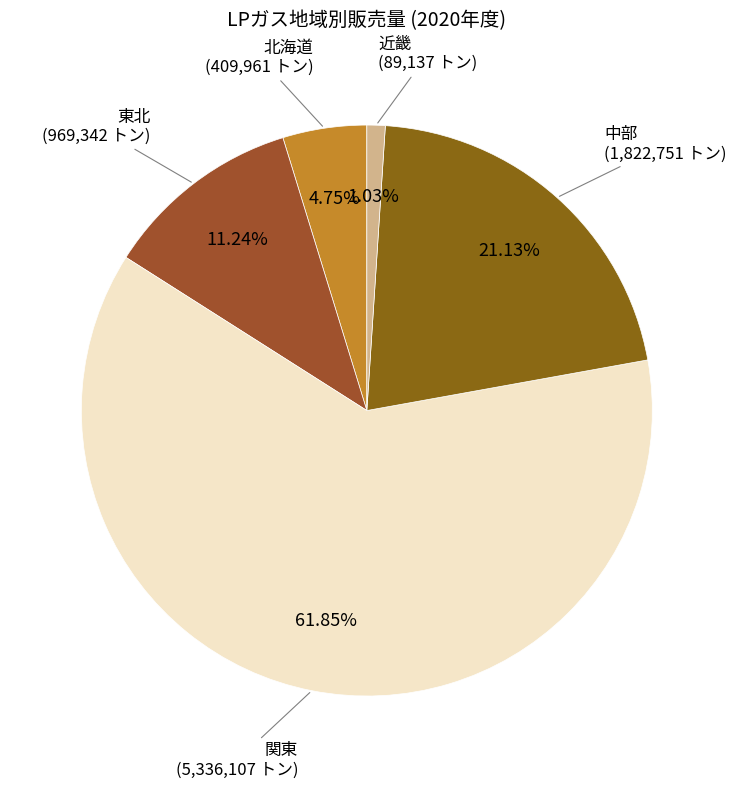

Is the sum of 中部 and 東北 greater than half?

No